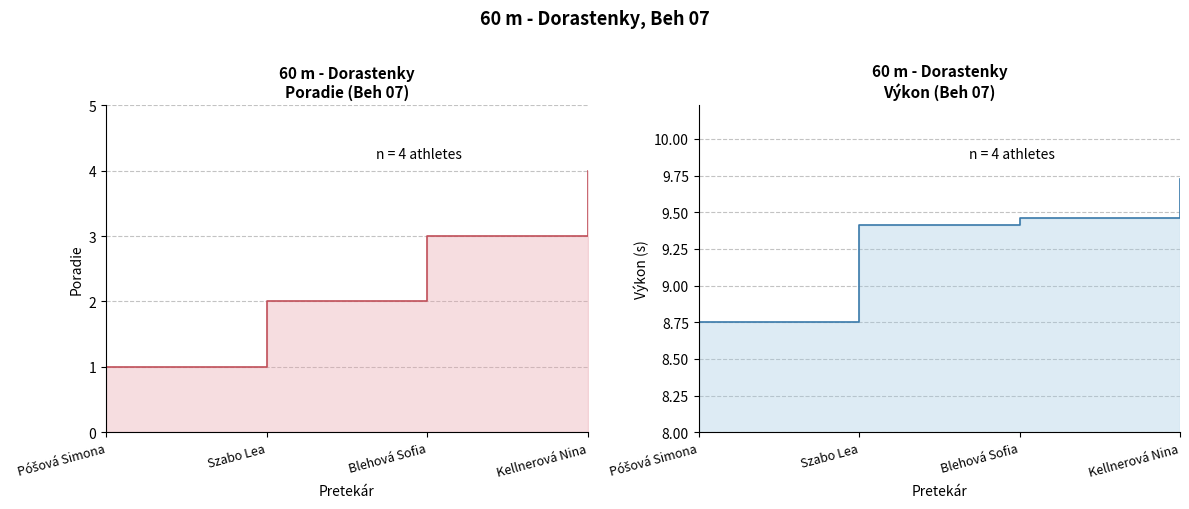

What is the value of the Výkon point at the 2nd from the left?

9.4